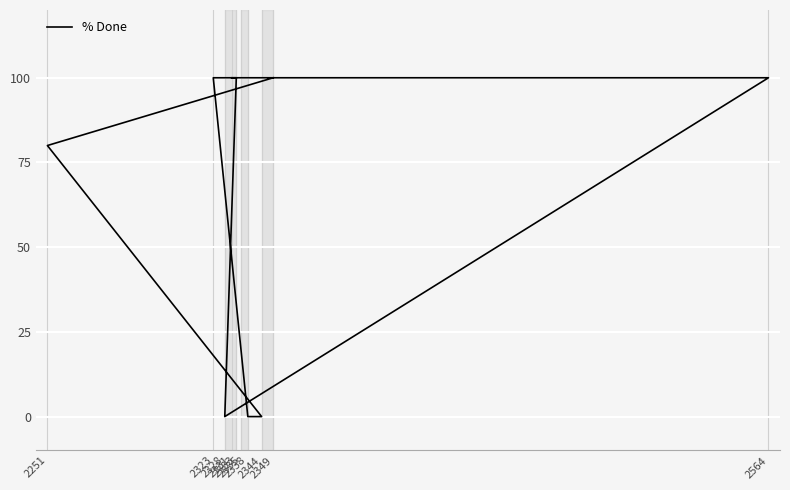

Approximately how many times larger is the value at 2331 compared to 2335?

1.0